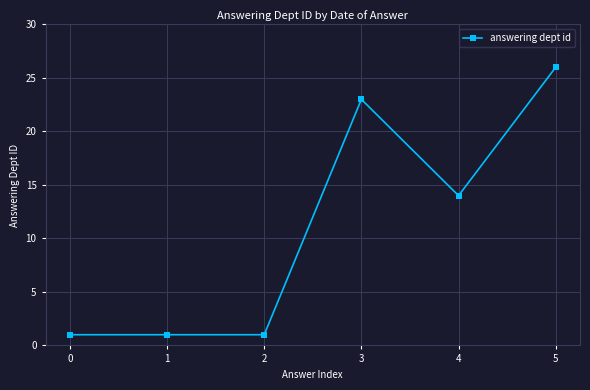

Reading right to left, extract all data points from this chart.

5=26	4=14	3=23	2=1	1=1	0=1